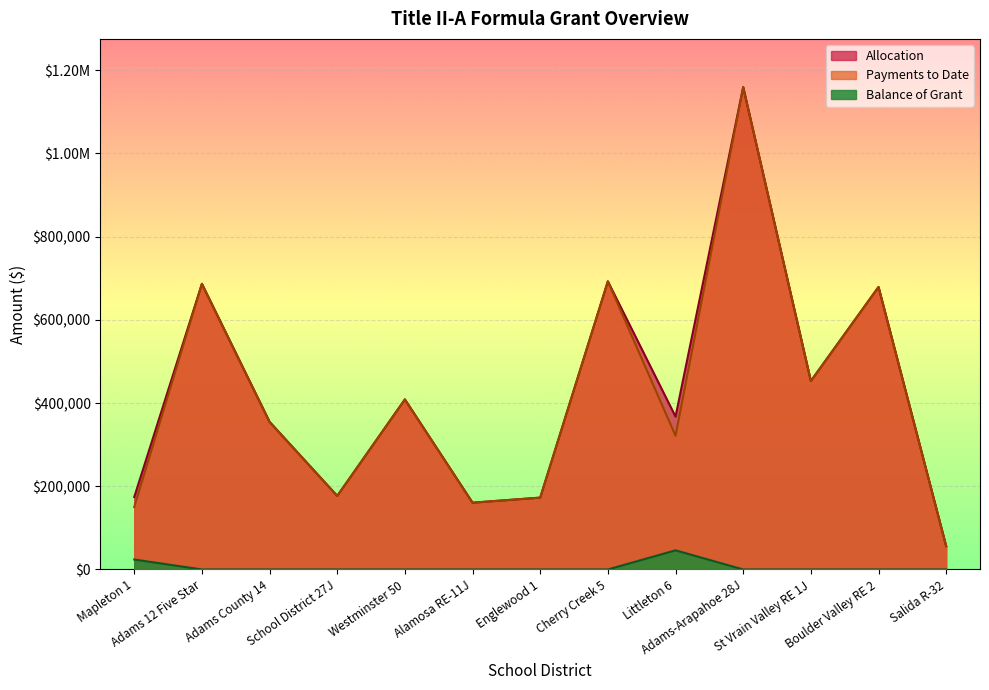

What is the difference between the highest and lowest values at Westminster 50?

408695